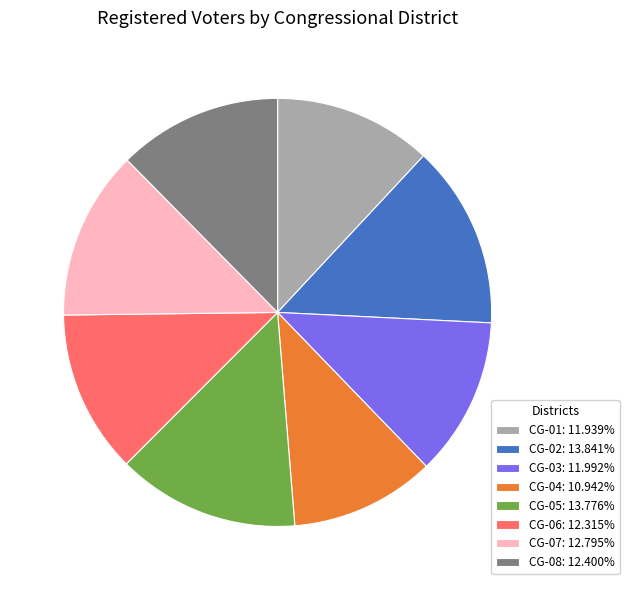

What is the ratio of the value at CG-04: 10.942% to the value at CG-06: 12.315%?

0.9